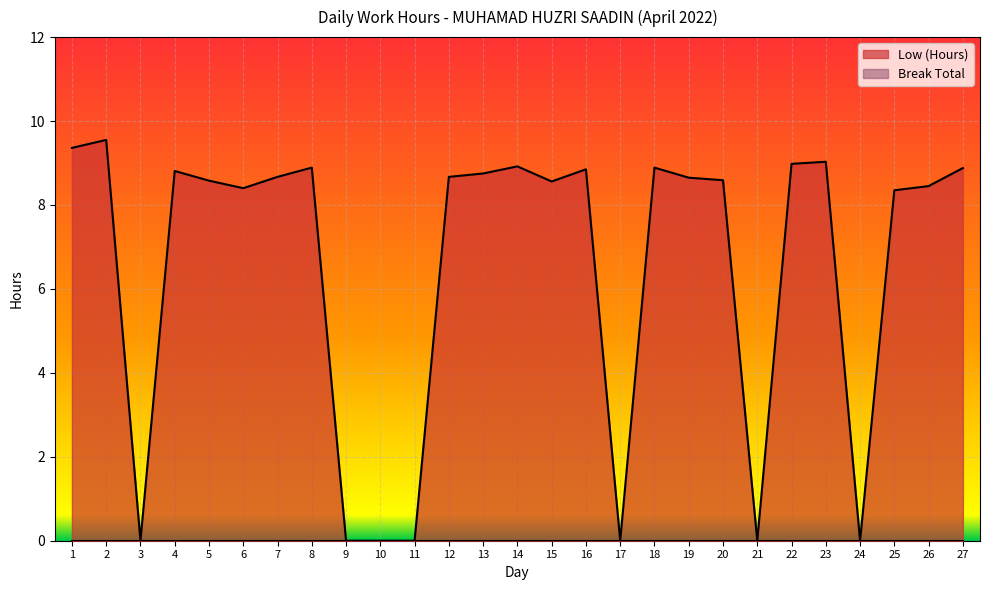

List the labels in order of value, smallest first.

3, 9, 10, 11, 17, 21, 24, 25, 6, 26, 15, 5, 20, 19, 7, 12, 13, 4, 16, 27, 8, 18, 14, 22, 23, 1, 2